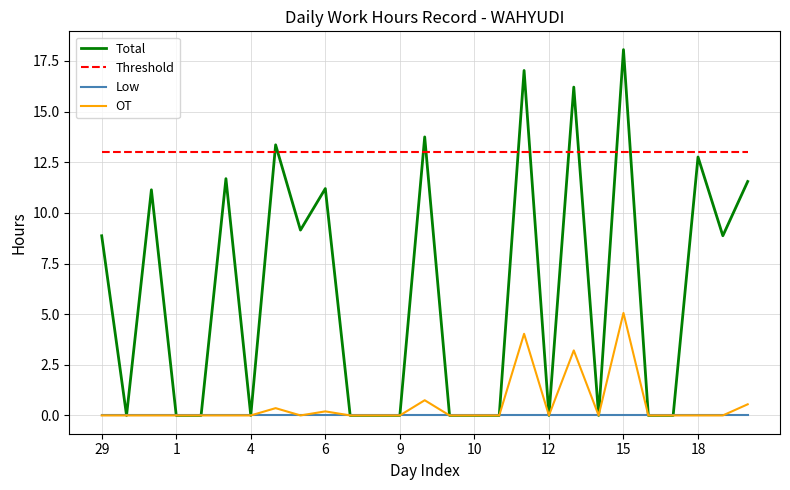

What are all the series names shown in the legend?

Total, Threshold, Low, OT